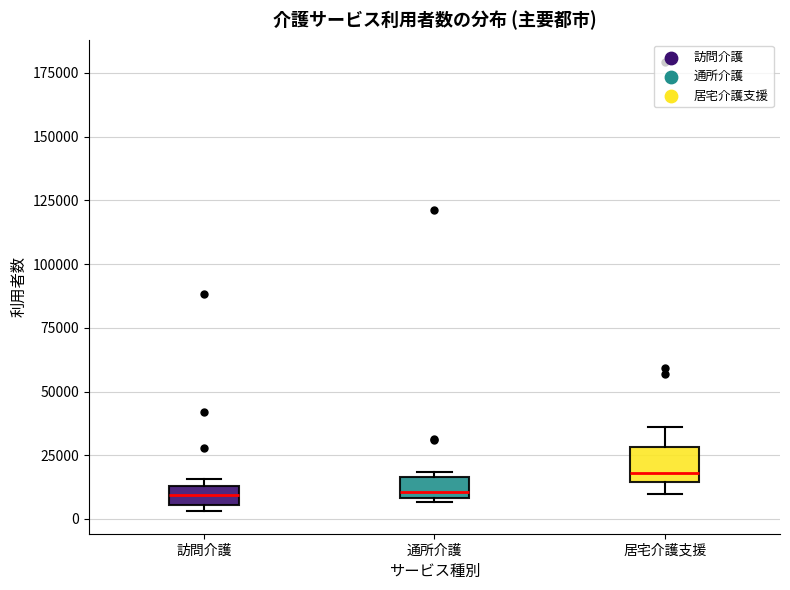

Which box is the tallest, from its lower edge to its upper edge?

居宅介護支援